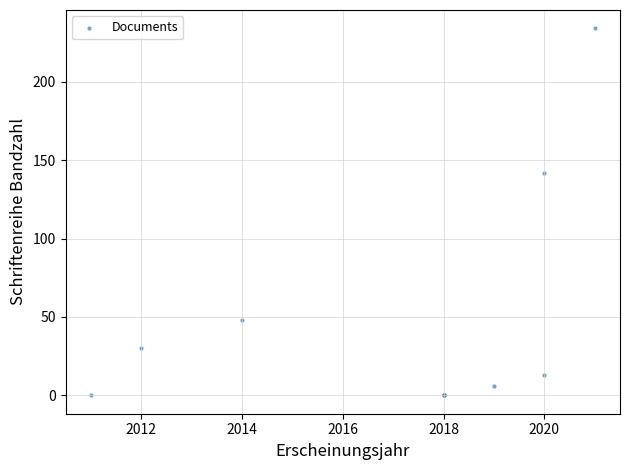

What Y value in the scatter plot is closest to 117?

142